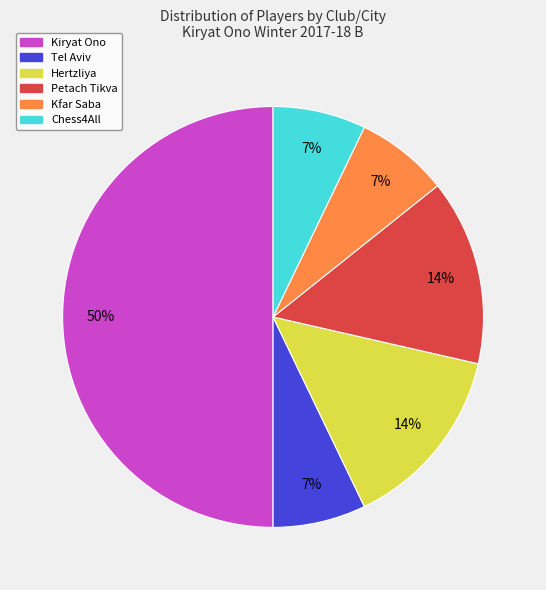

How many segments does this pie chart have?

6